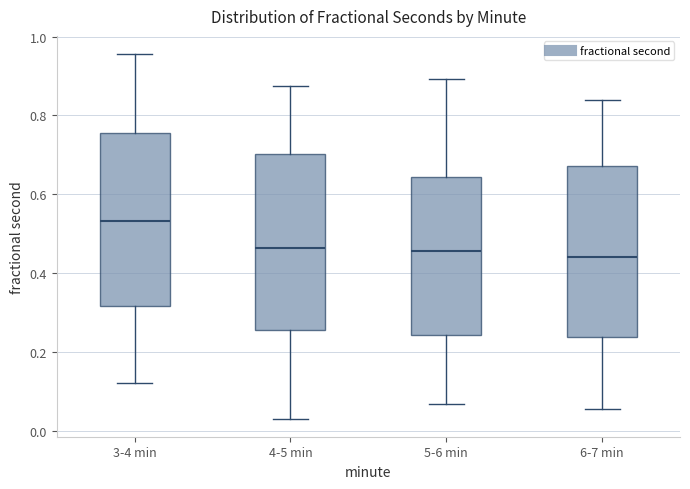

Reading left to right, transcribe this box plot: for each box, give where its median line is, the range the box spans, and where its two whiskers end, as read against the y-axis. The values are not printed on the chart, so give them approximately, as read against the axis.

3-4 min: median 0.54, box 0.32 to 0.76, whiskers 0.12 to 0.96
4-5 min: median 0.46, box 0.26 to 0.70, whiskers 0.04 to 0.88
5-6 min: median 0.46, box 0.24 to 0.64, whiskers 0.06 to 0.90
6-7 min: median 0.44, box 0.24 to 0.68, whiskers 0.06 to 0.84